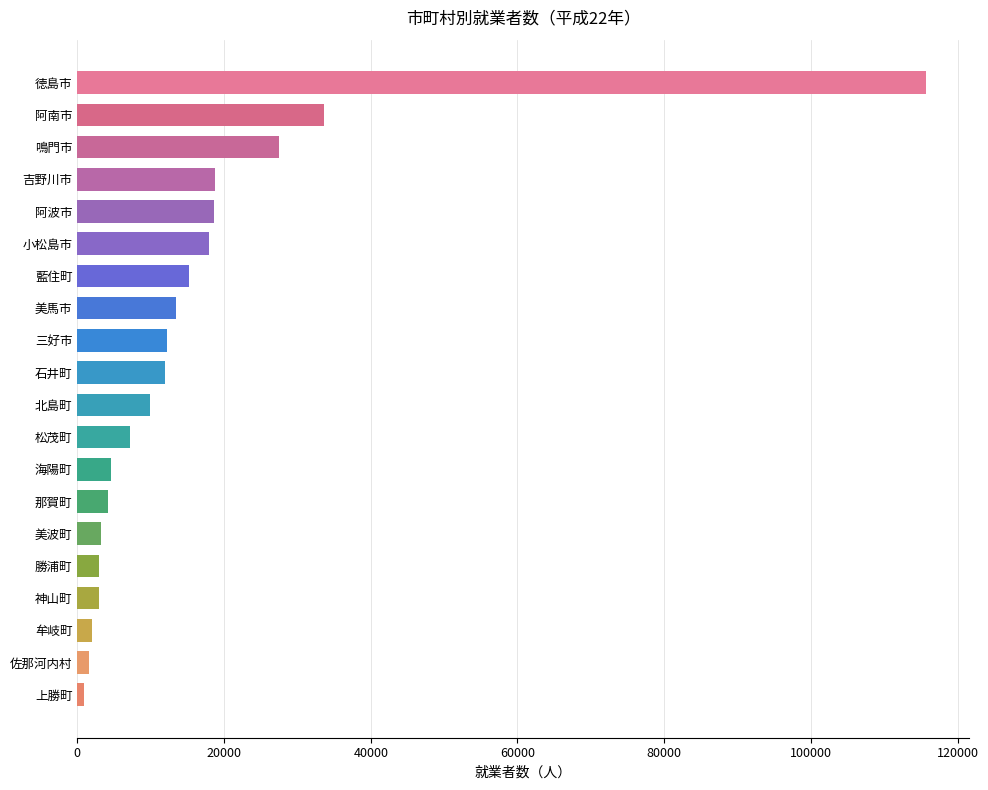

At which category does the chart reach its peak across all series?

徳島市